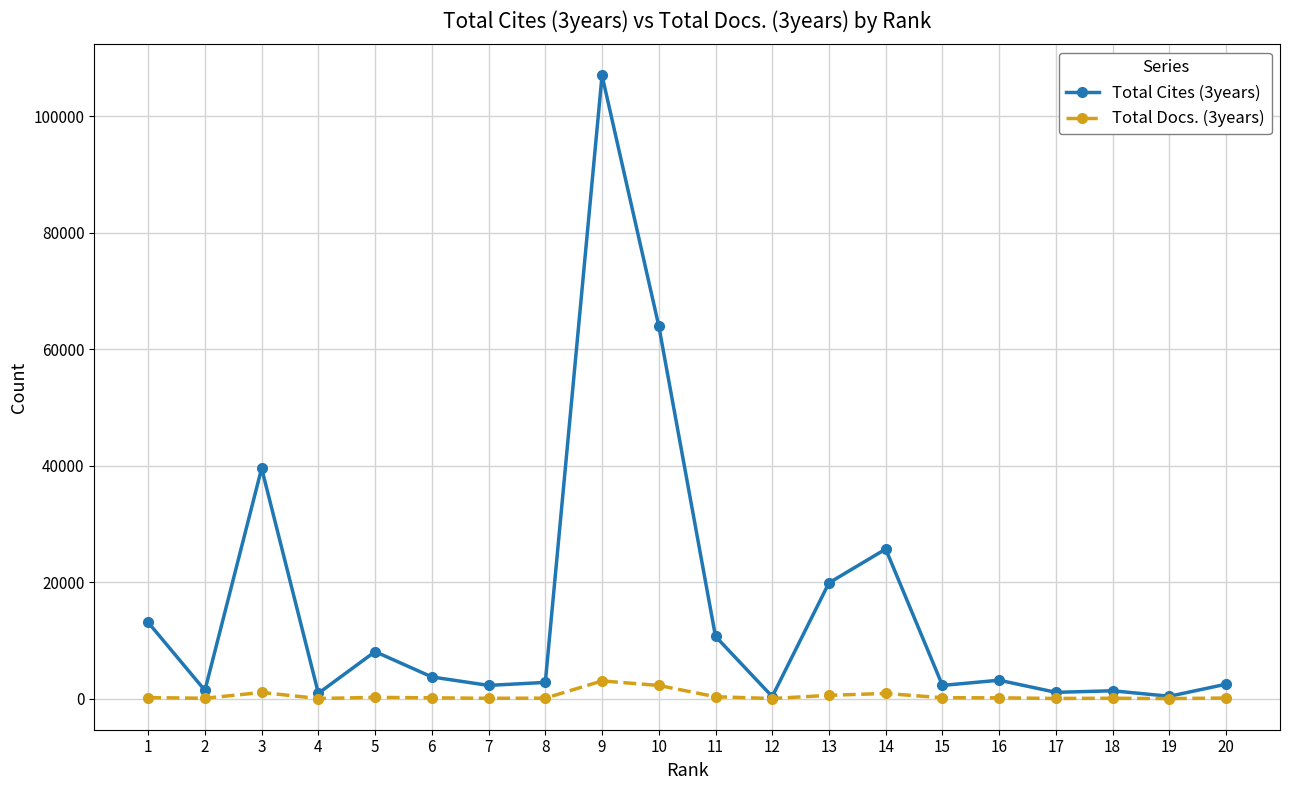

Which series has the largest range (max minus min)?

Total Cites (3years)